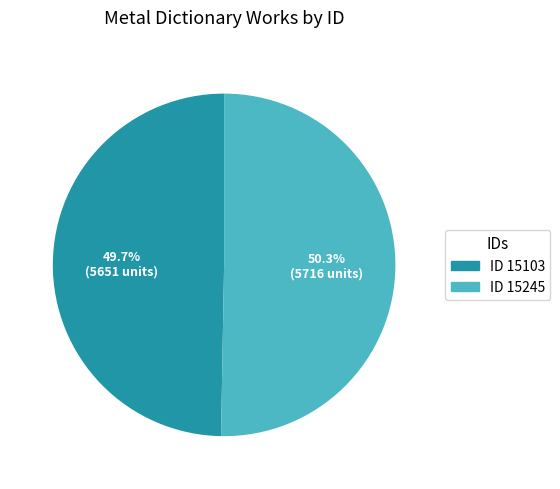

How many slices are in this pie chart?

2